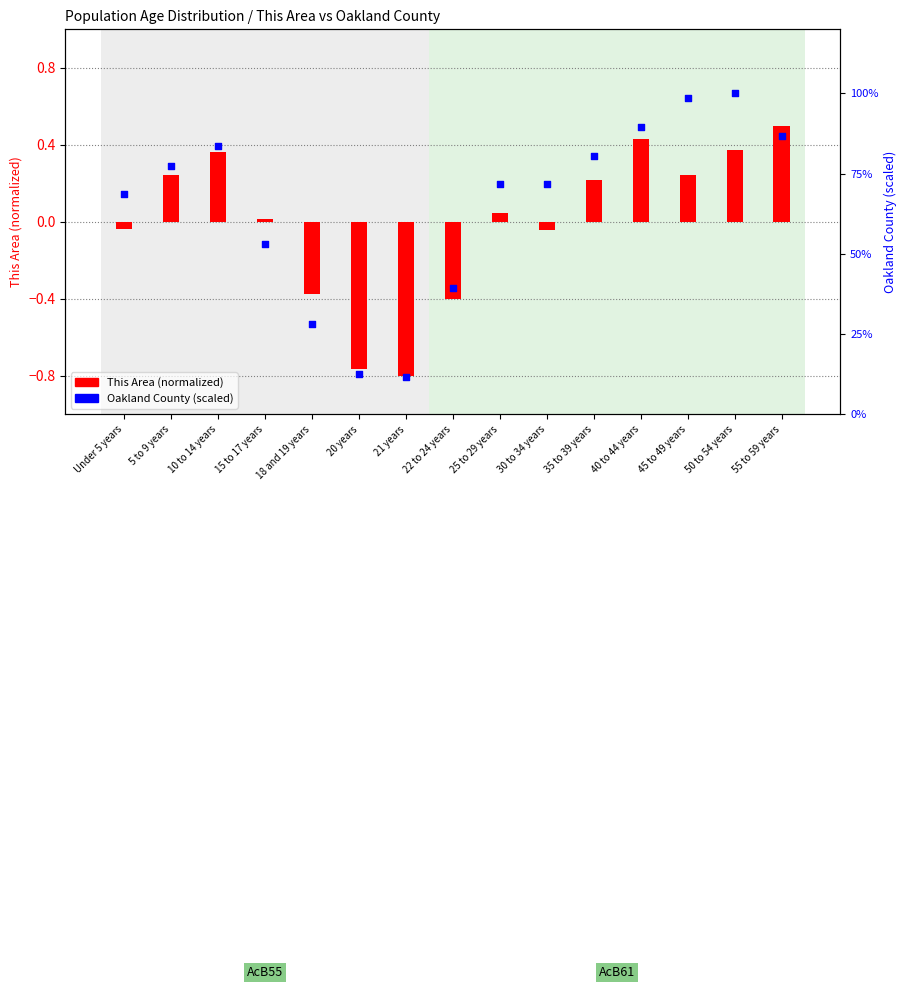

At which category is the sum across all series the highest?

50 to 54 years